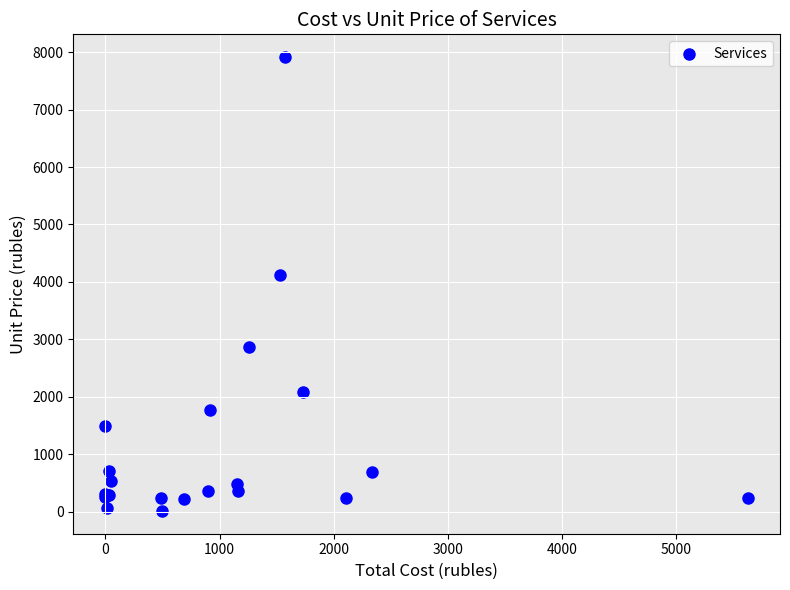

What Y value in the scatter plot is closest to 3962?

4119.7